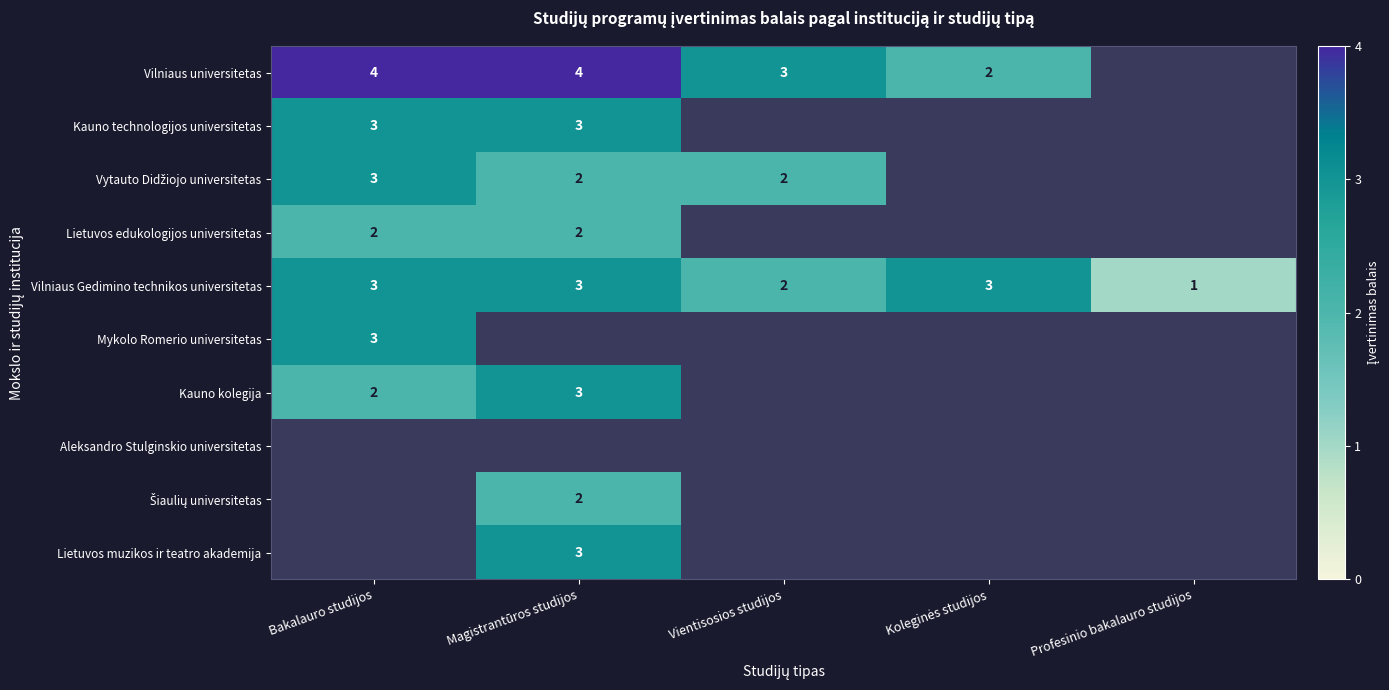

Is it true that Lietuvos muzikos ir teatro akademija equals 0 at Profesinio bakalauro studijos?

True